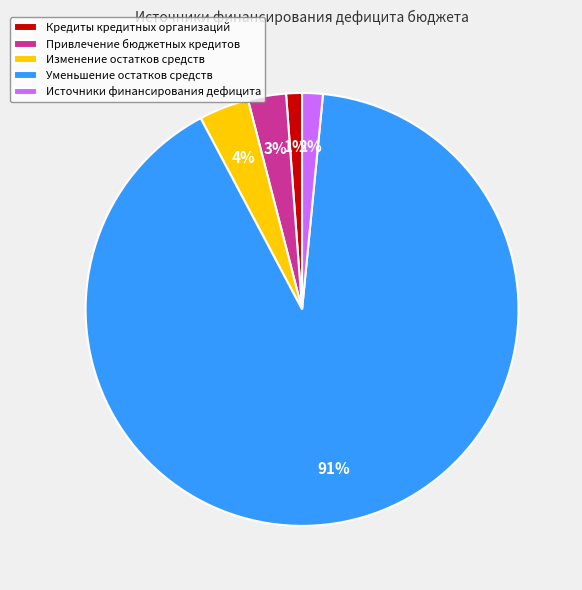

True or false: Изменение остатков средств accounts for 4% of the total.

True